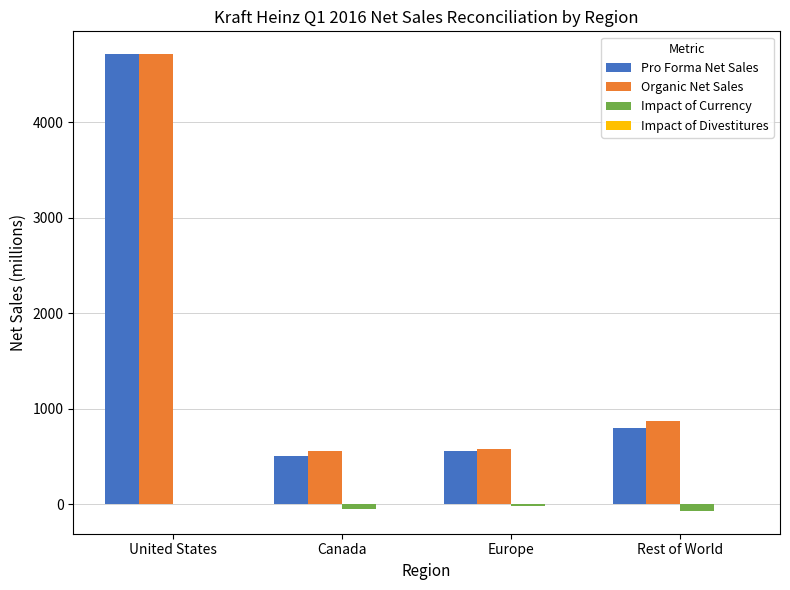

Is the value of Impact of Currency at Rest of World greater than the value of Organic Net Sales at Canada?

No